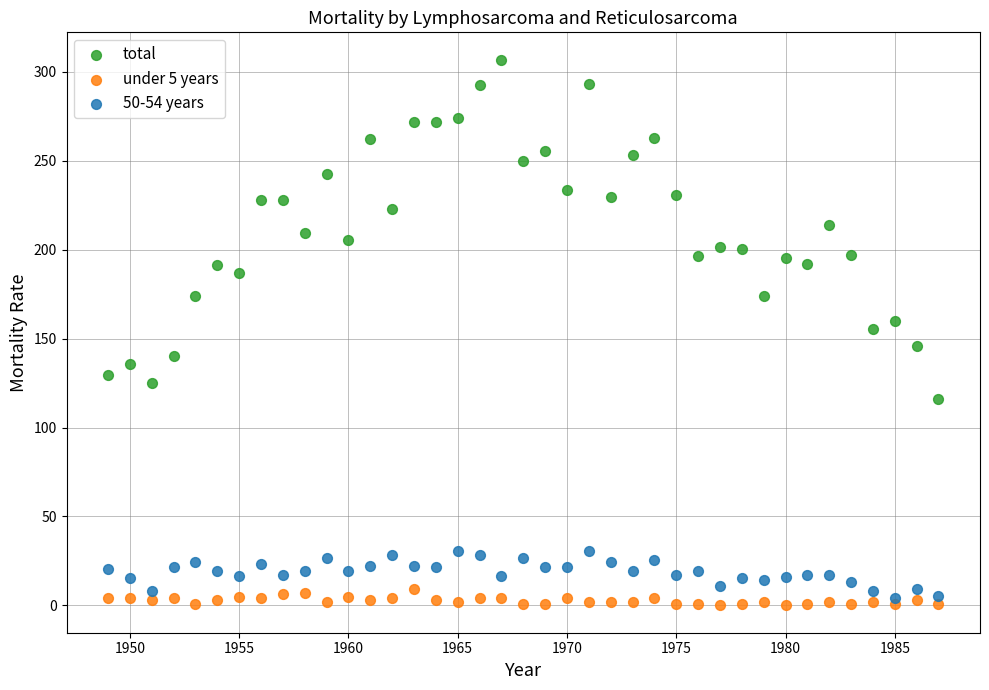

Which series has the largest Y range (max minus min)?

total